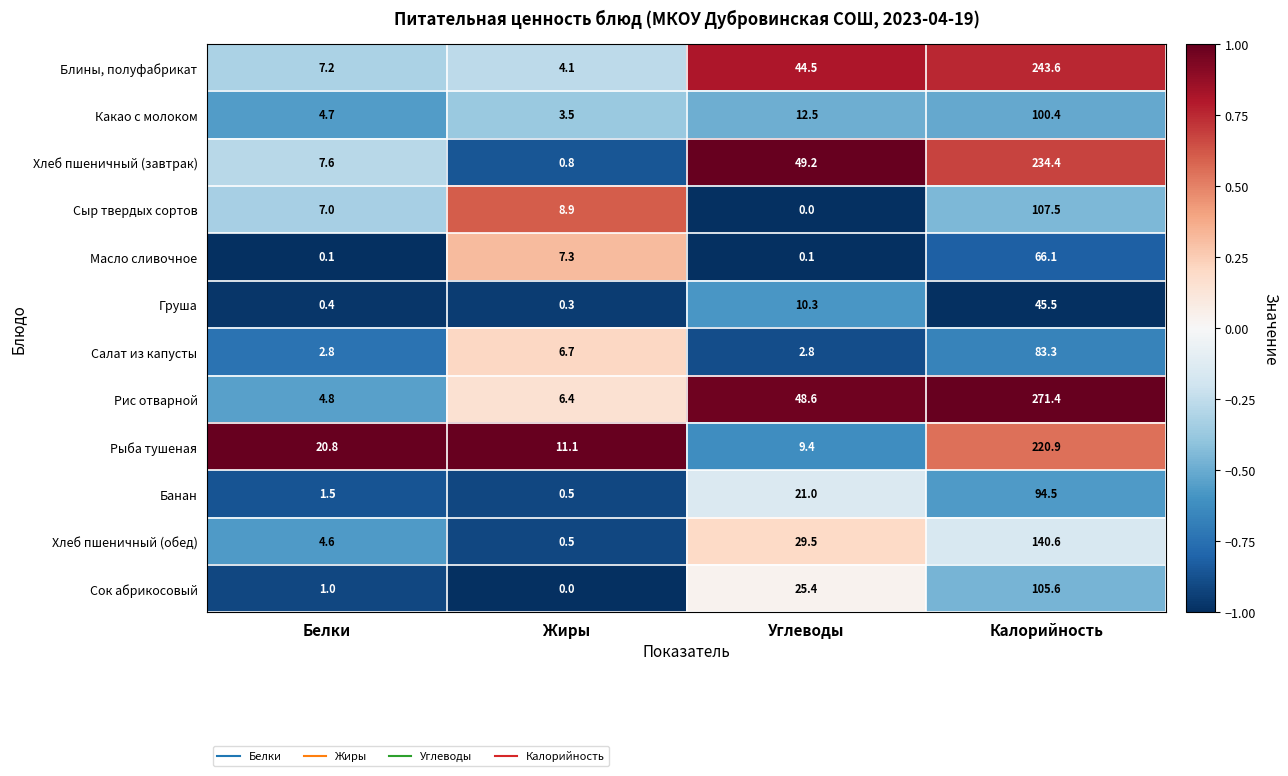

What is the total value across all series at Углеводы?

253.3